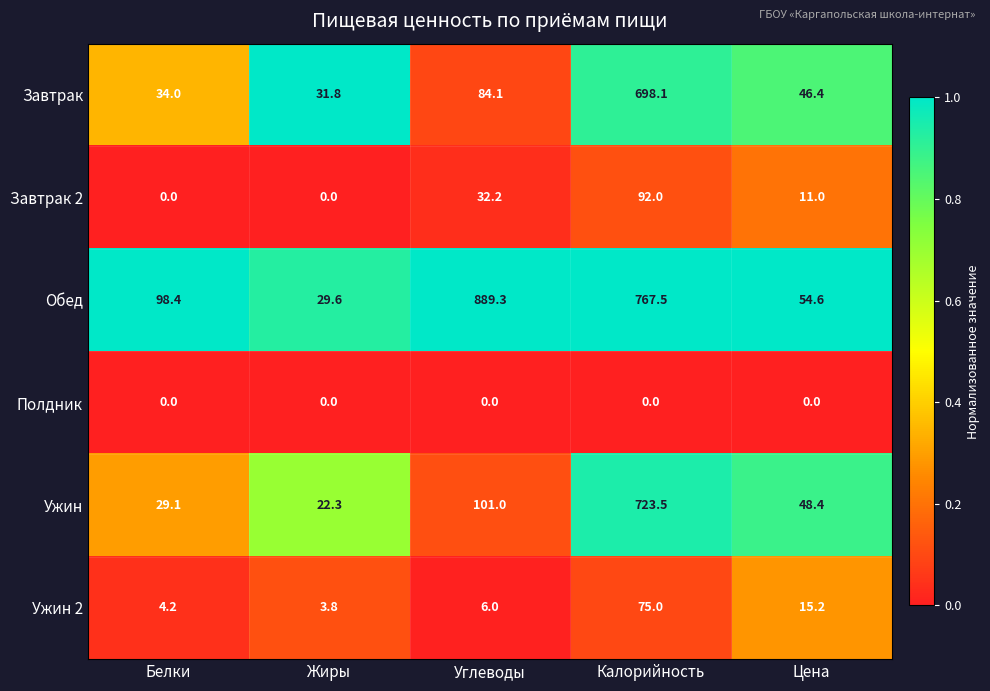

Count the number of data series in this chart.

6